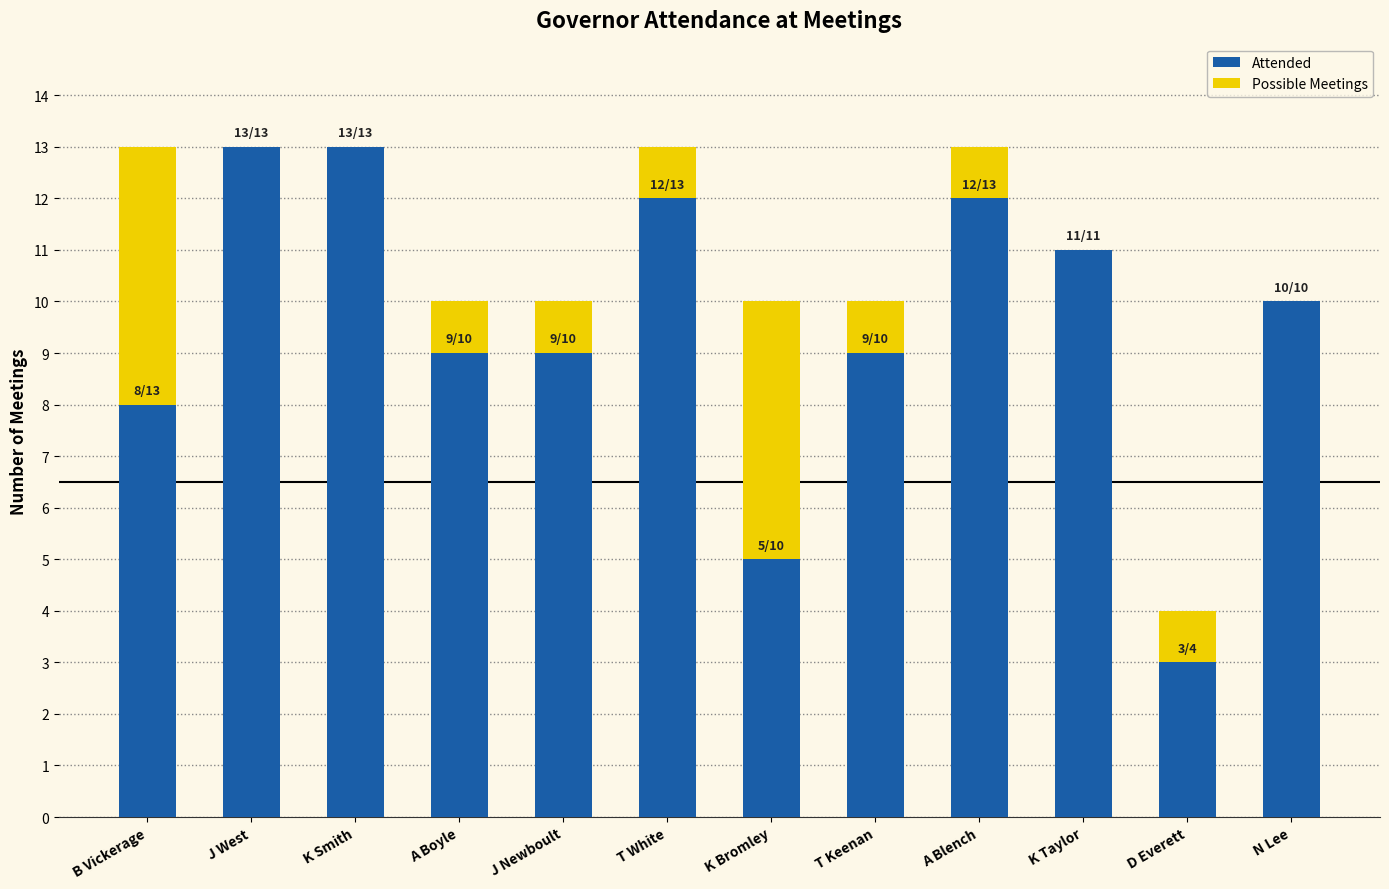

At which category does the chart reach its peak across all series?

B Vickerage